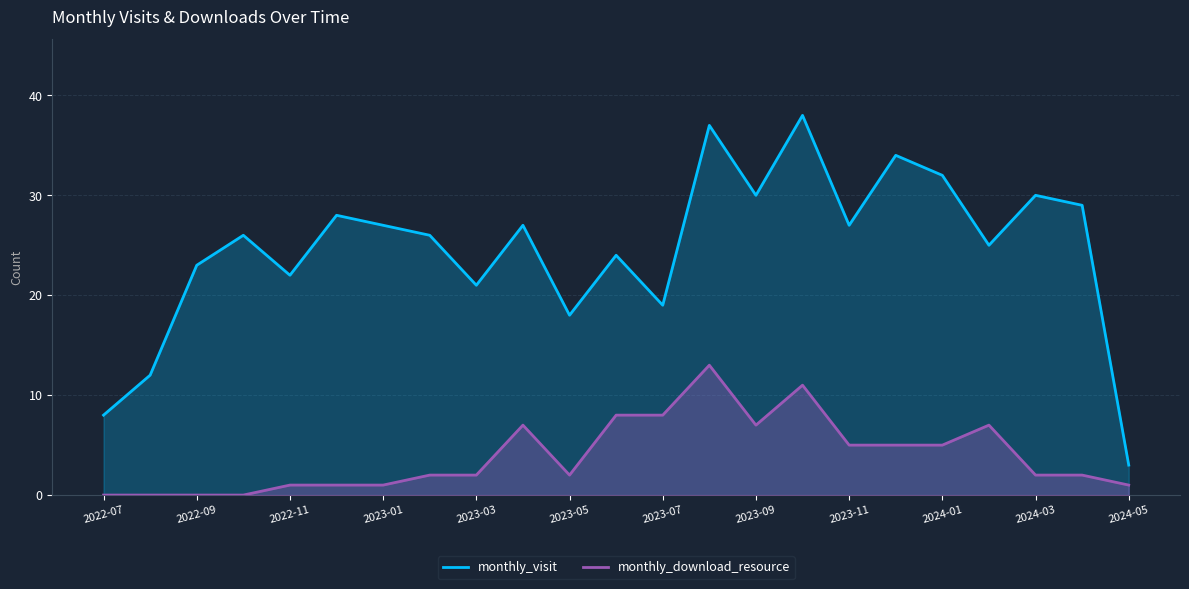

True or false: monthly_download_resource has more than 0 points higher than both neighbors.

True